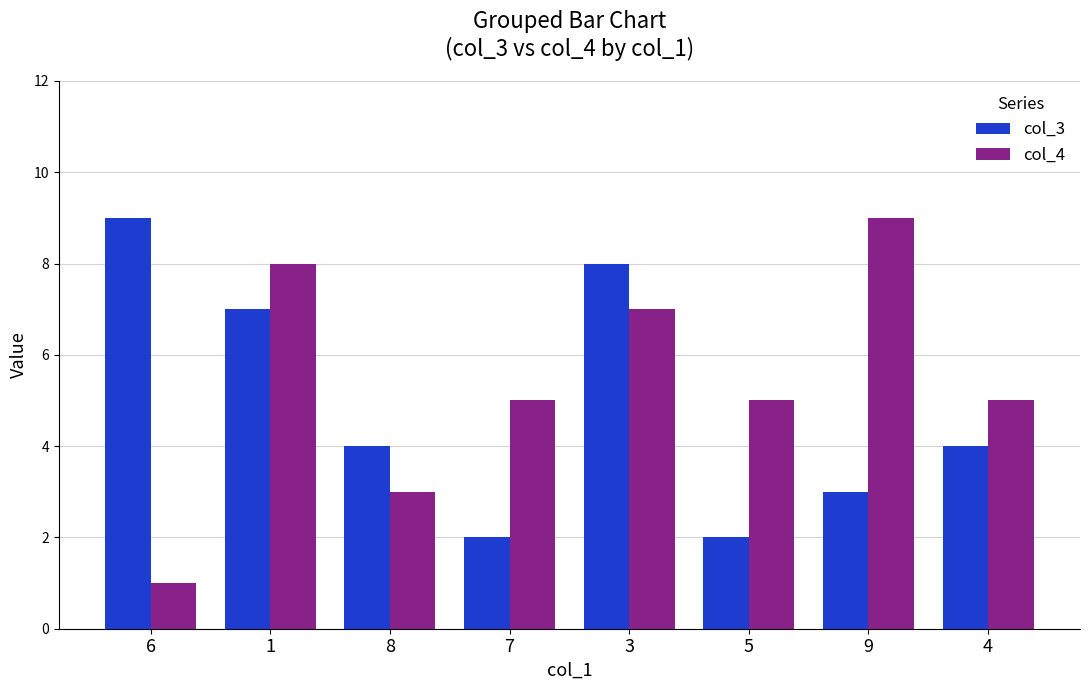

The col_4 series shows 14 at 1. True or false?

False